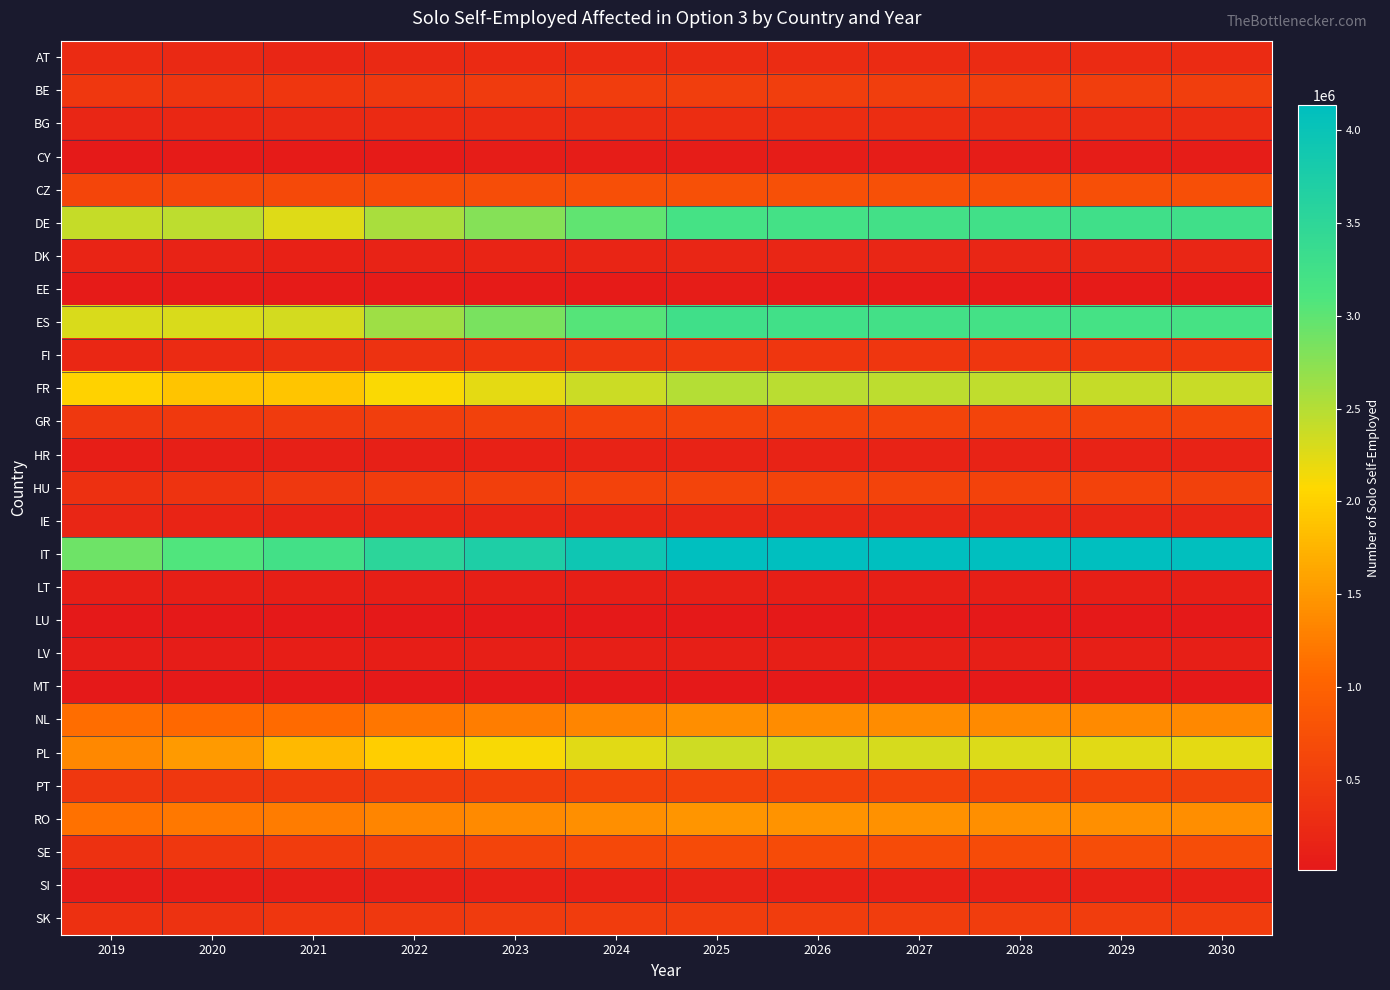

How many series are shown in this chart?

27